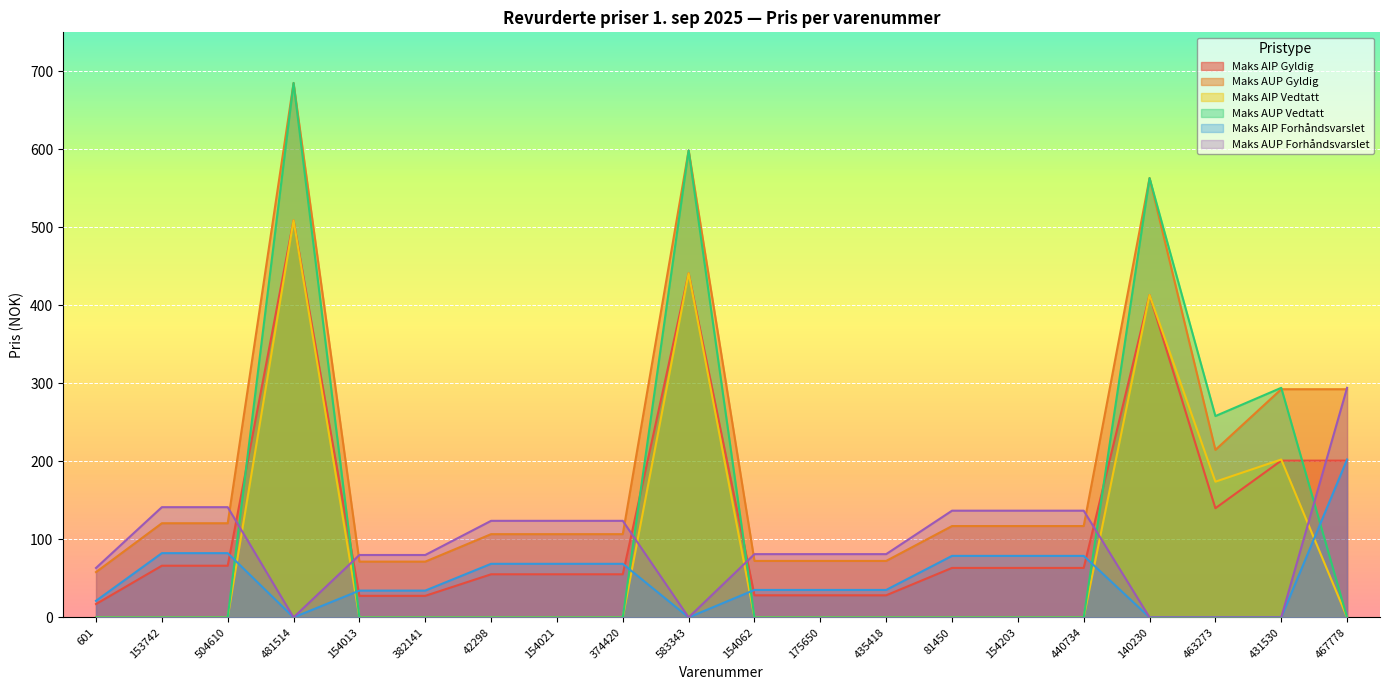

How many intersections are there between Maks AUP Vedtatt and Maks AUP Gyldig?

1